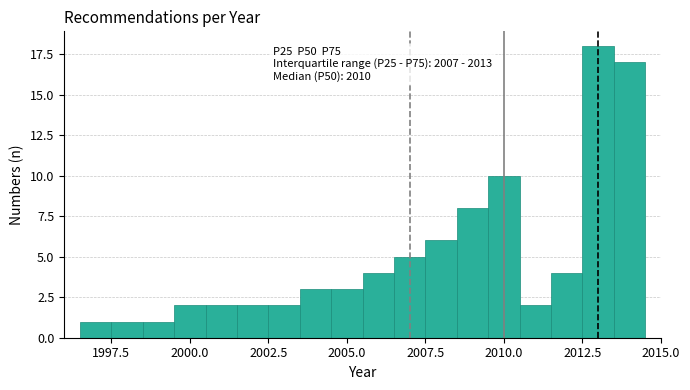

Around what value on the x-axis is the tallest bar? Give the approximate position of its centre, as read against the axis.

2013.0